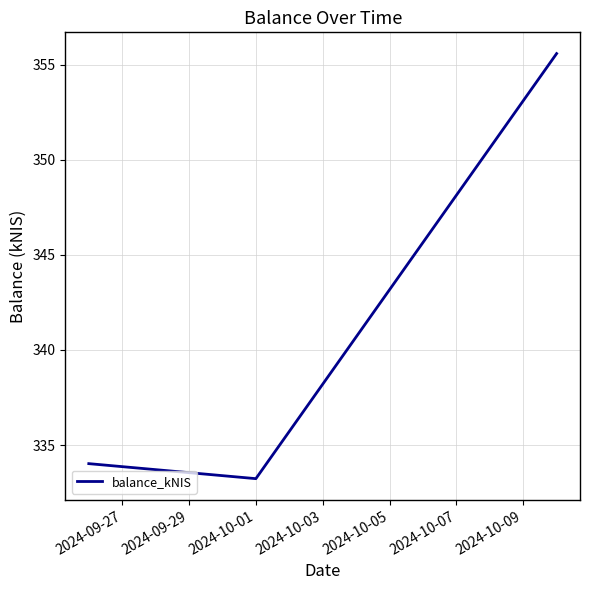

What is the sum of all values?

1022.8